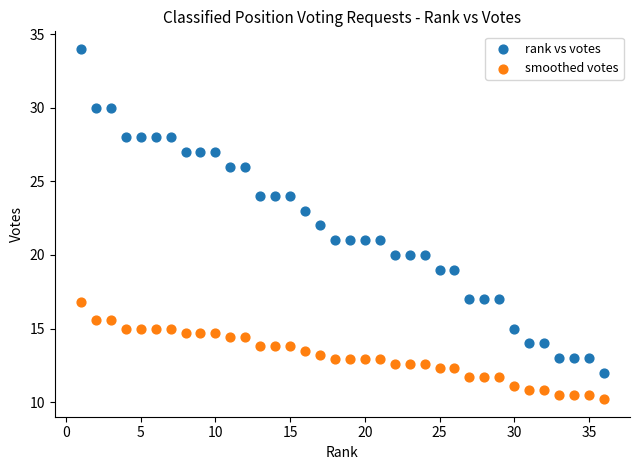

Which series contains the lowest Y value?

smoothed votes